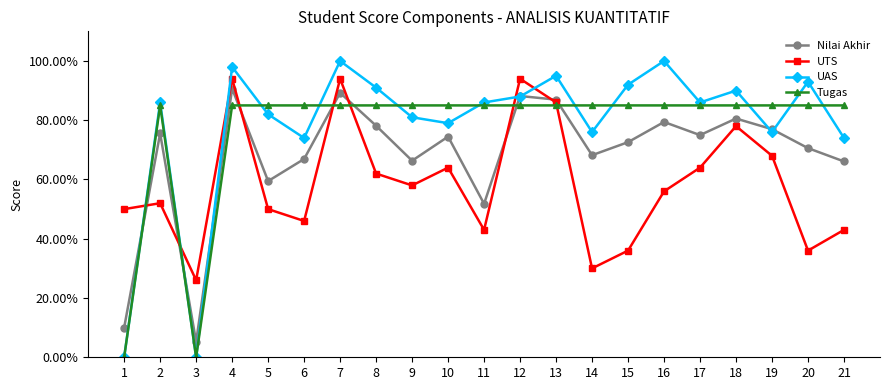

At how many categories does at least one series exceed 16?

21